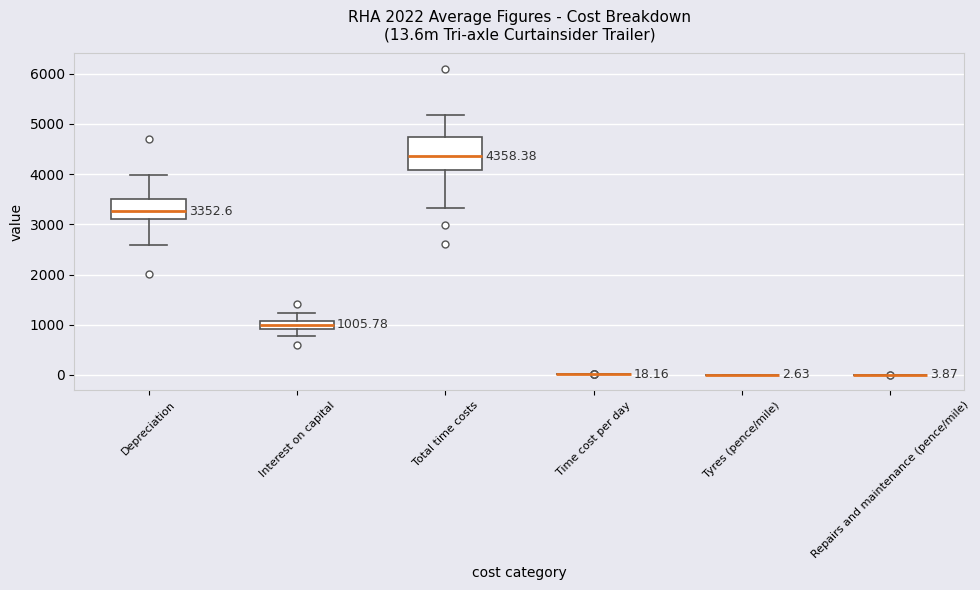

Comparing the boxes themselves (not the whiskers), which one is the tallest?

Total time costs